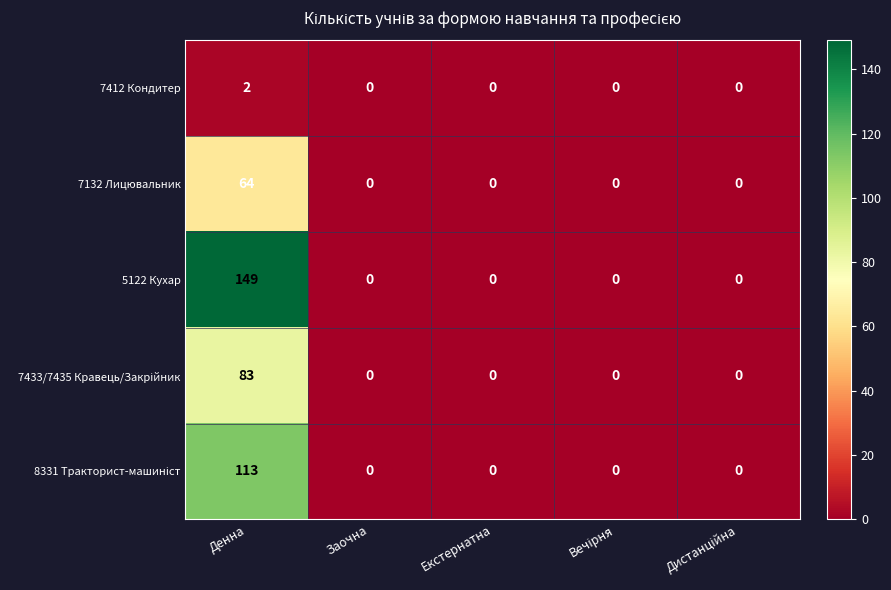

What is the maximum value shown in the chart?

149